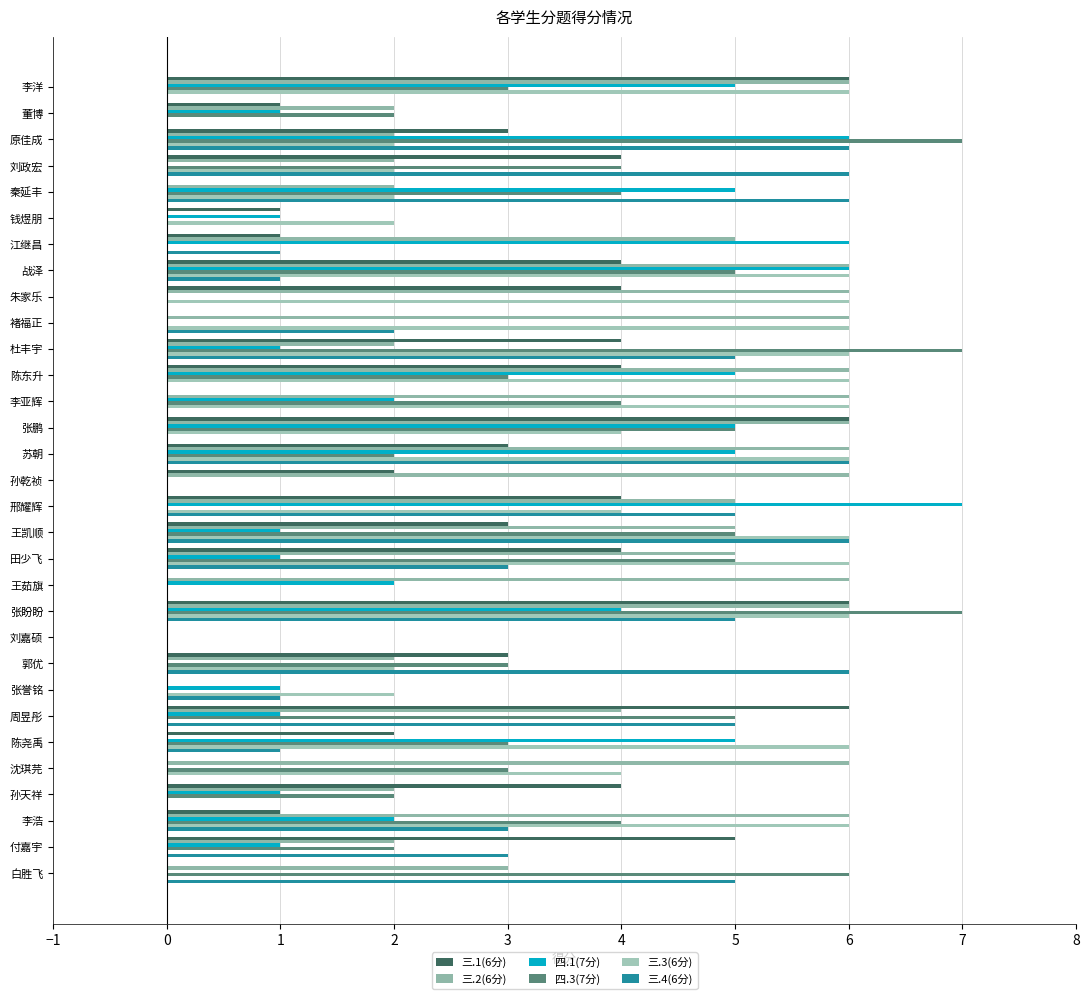

At which category does the chart reach its peak across all series?

邢耀辉